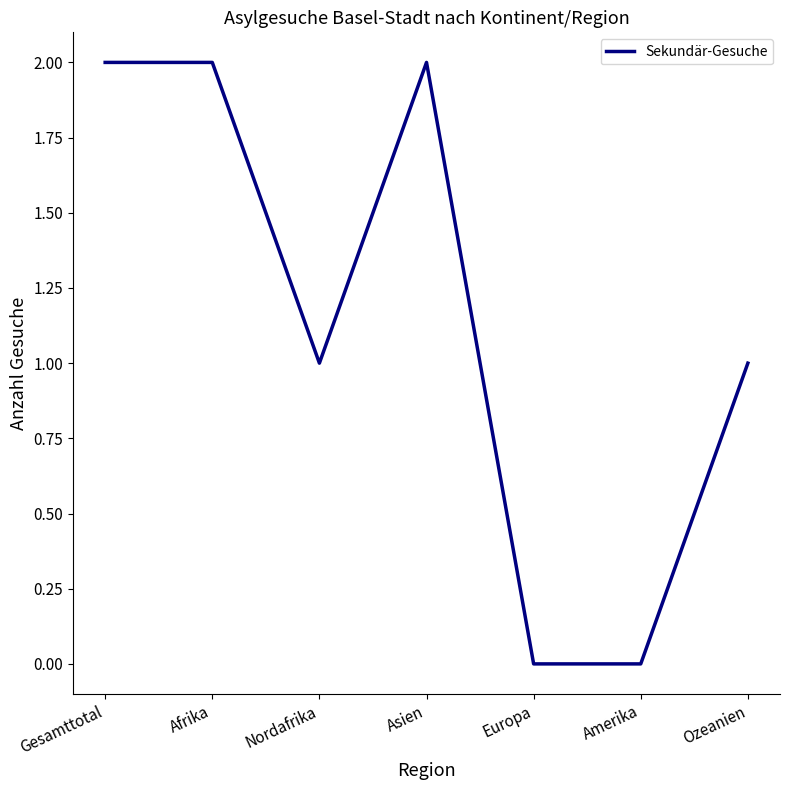

True or false: there are more than 2 points higher than both neighbors.

False